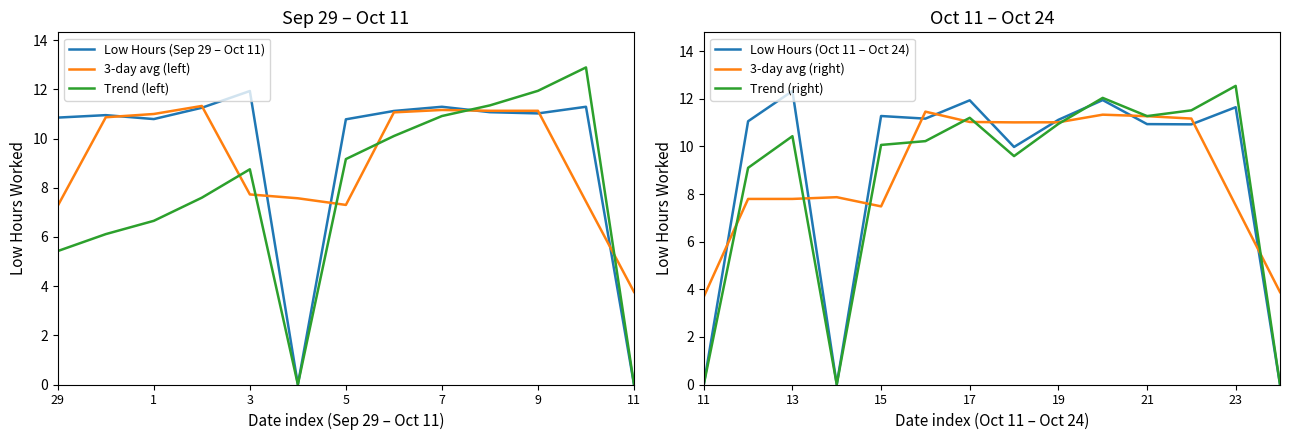

Is it true that the value at 1 is 17.5?

False